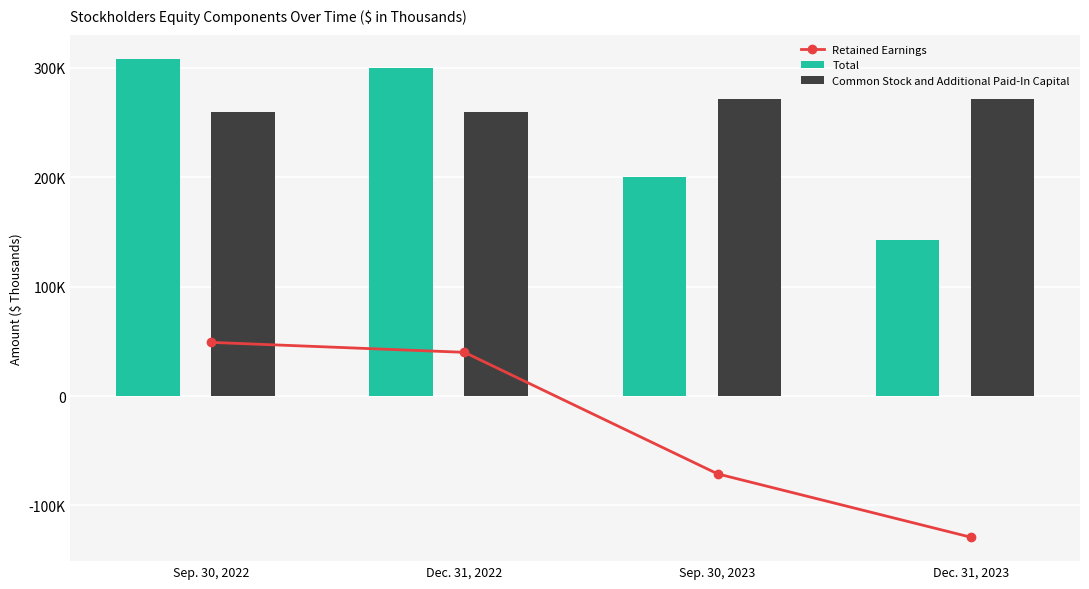

What are all the series names shown in the legend?

Retained Earnings, Total, Common Stock and Additional Paid-In Capital